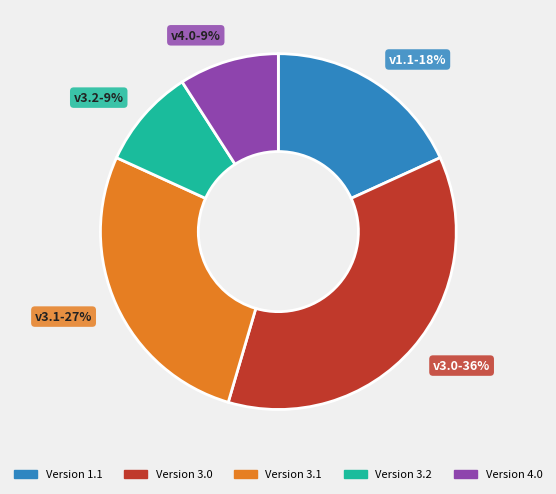

To the nearest percent, what is the difference between the largest and smallest slice percentages?

27%